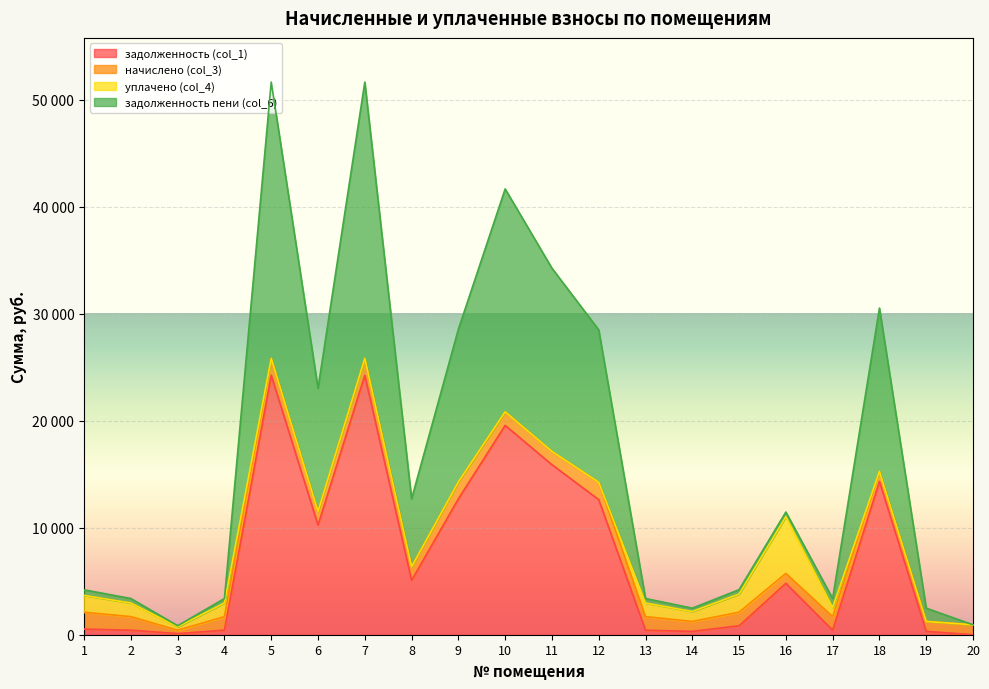

True or false: задолженность (col_1) and задолженность пени (col_6) intersect in this chart.

False